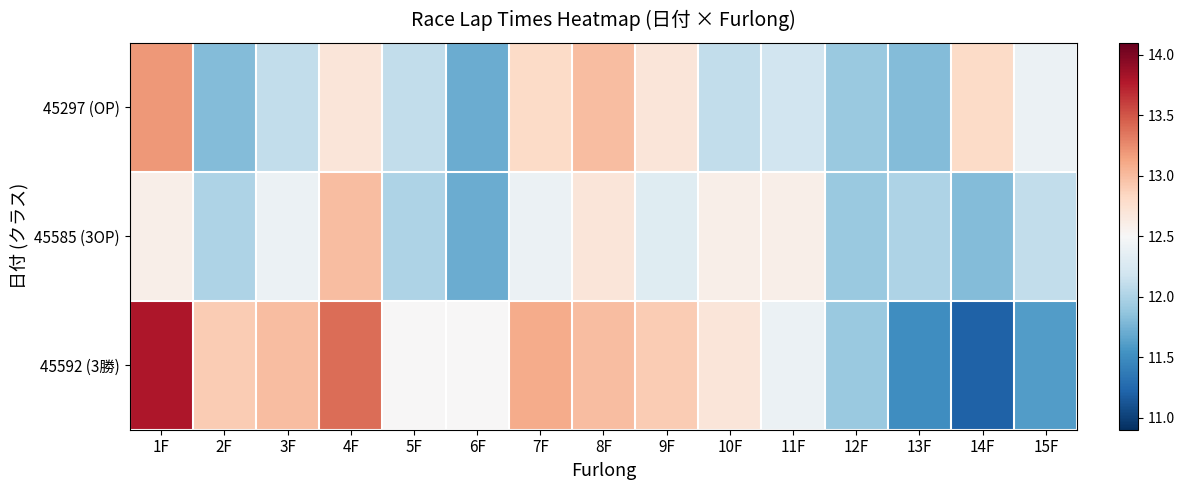

What is the difference between the highest and lowest values at 10F?

0.6